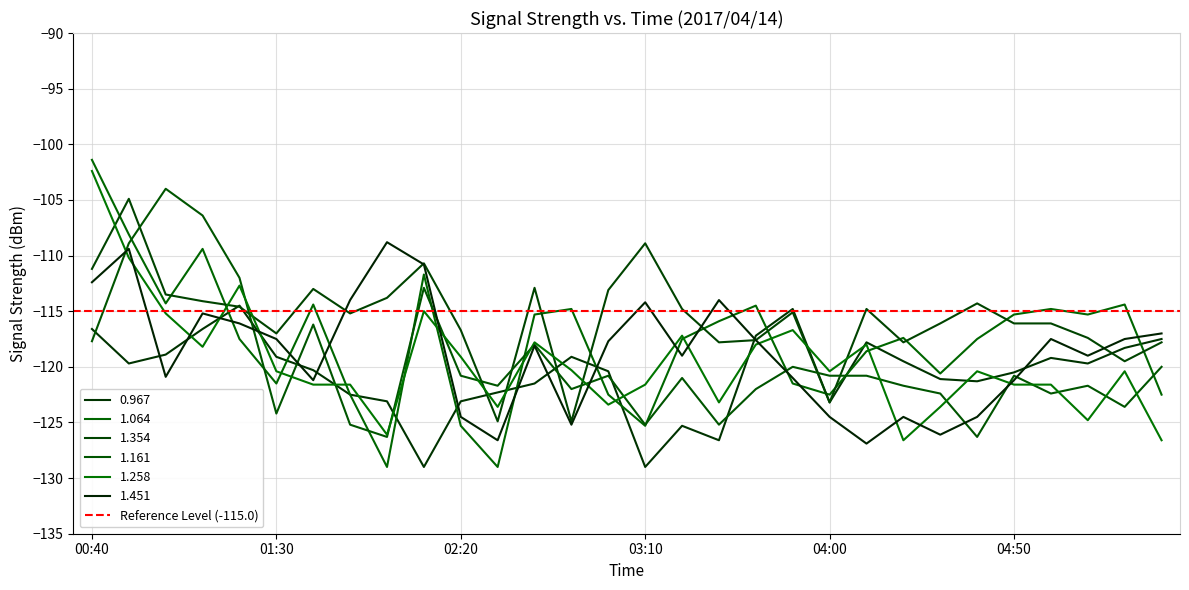

What is the sum of the 1.161 values at 05:30 and 01:20?

-232.0